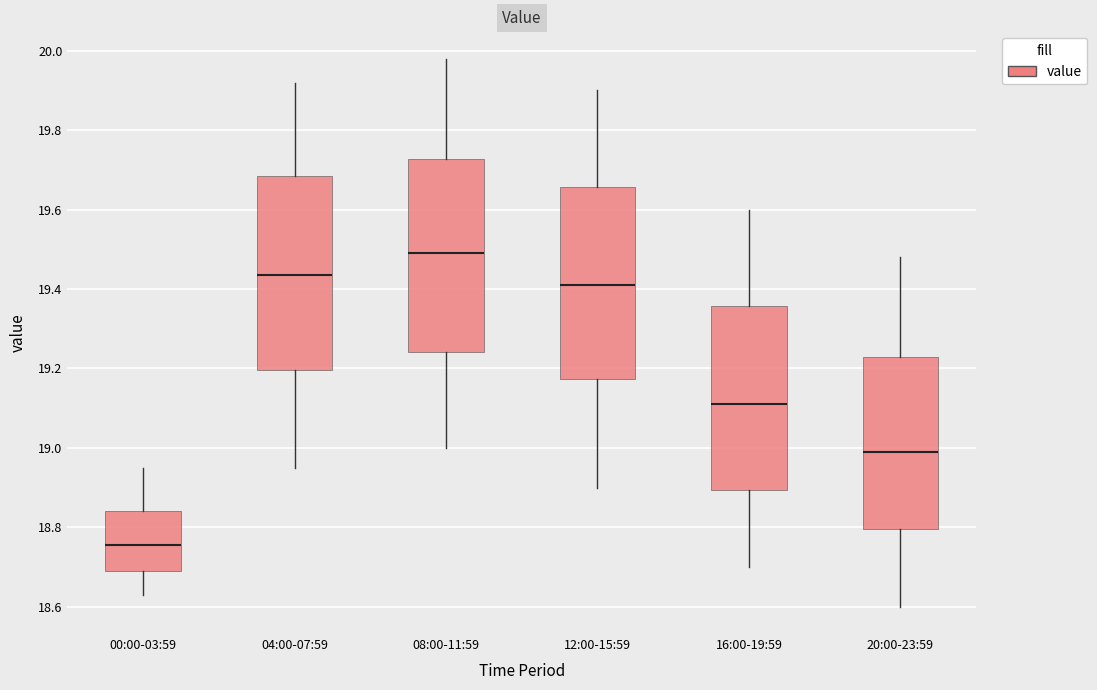

Reading left to right, read every box against the y-axis: the position of its median line, the range the box covers, and the ends of its whiskers. The values are not printed on the chart, so give them approximately, as read against the axis.

00:00-03:59: median 18.76, box 18.70 to 18.84, whiskers 18.64 to 18.96
04:00-07:59: median 19.44, box 19.20 to 19.68, whiskers 18.96 to 19.92
08:00-11:59: median 19.50, box 19.24 to 19.72, whiskers 19.00 to 19.98
12:00-15:59: median 19.42, box 19.18 to 19.66, whiskers 18.90 to 19.90
16:00-19:59: median 19.12, box 18.90 to 19.36, whiskers 18.70 to 19.60
20:00-23:59: median 19.00, box 18.80 to 19.22, whiskers 18.60 to 19.48